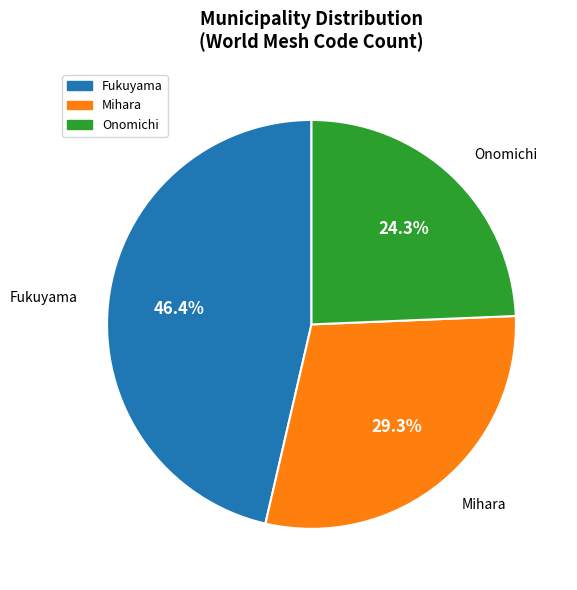

Does any single category account for the majority?

No